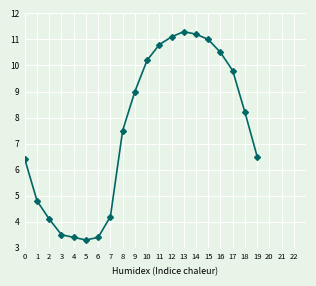

What is the value of the 16th point from the left?

11.0